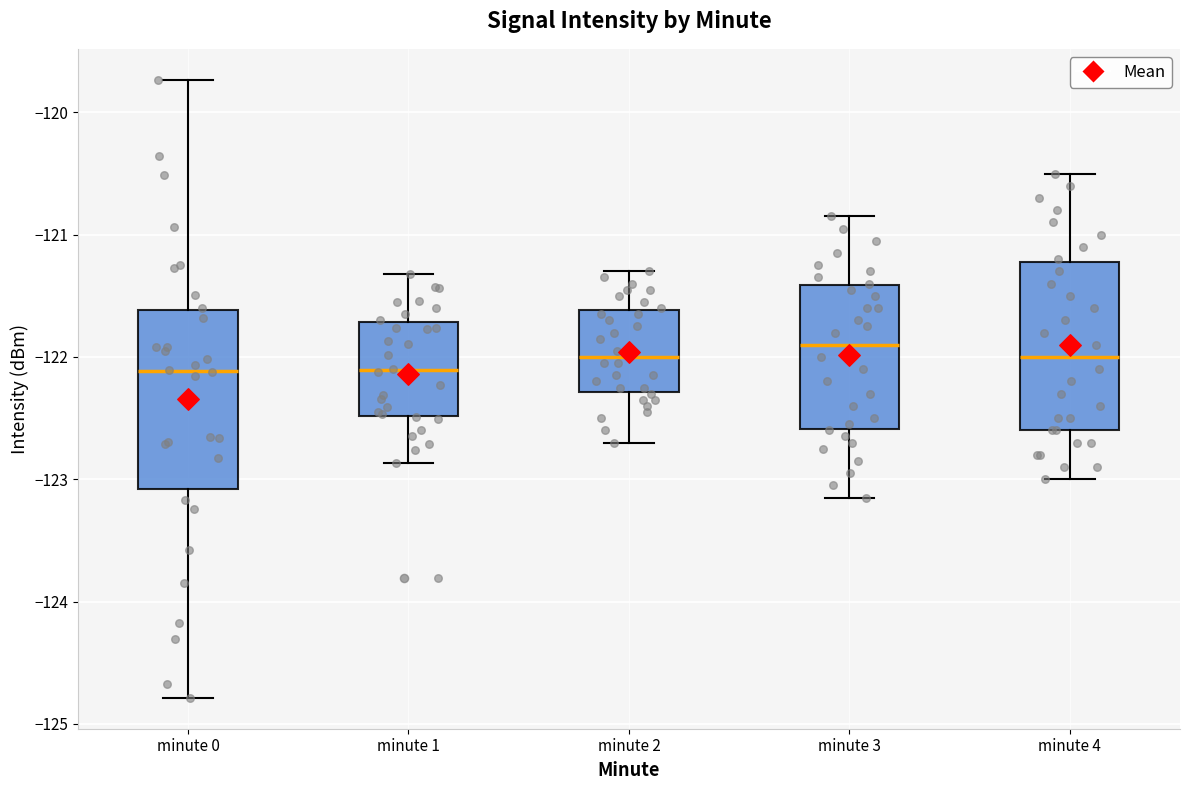

Where is the upper edge of the box for minute 3 on the y-axis? The values are not printed on the chart, so give them approximately, as read against the axis.

-121.4